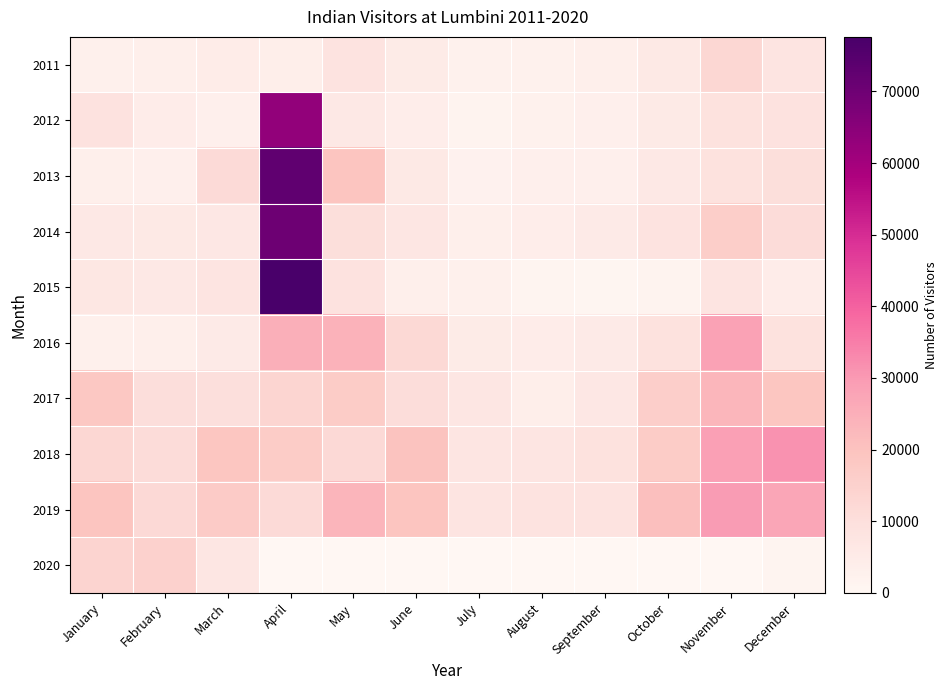

List the series in order of their peak value, highest first.

2015, 2013, 2014, 2012, 2018, 2019, 2016, 2017, 2020, 2011